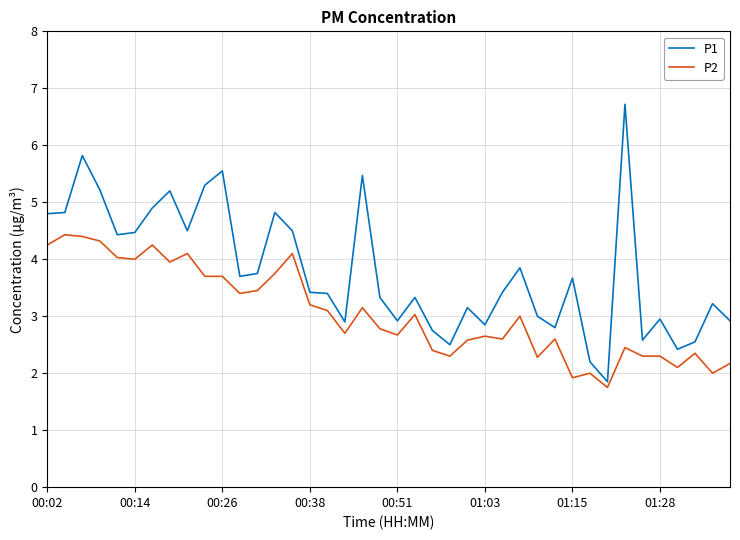

How many distinct data groups are displayed?

2